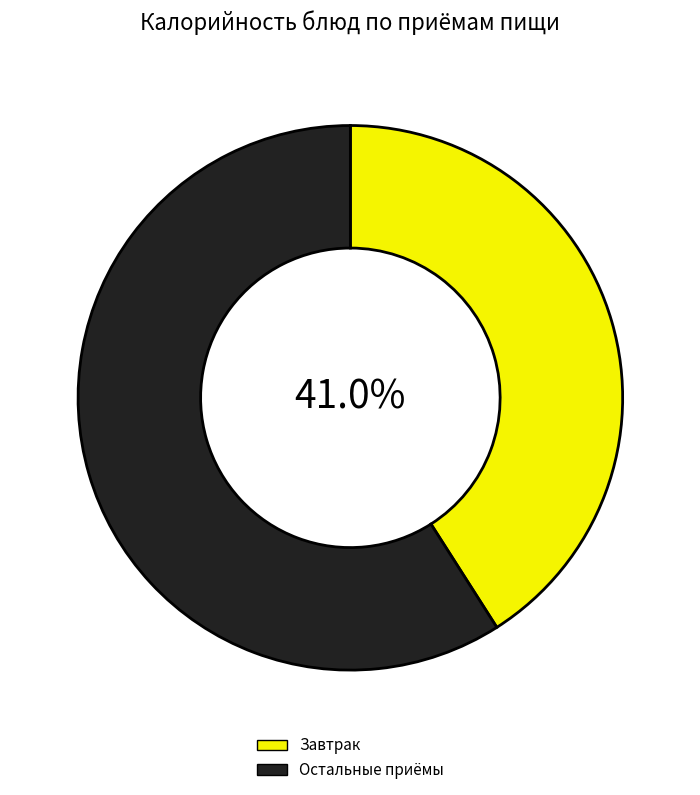

Rank the categories by value from highest to lowest.

Остальные приёмы, Завтрак